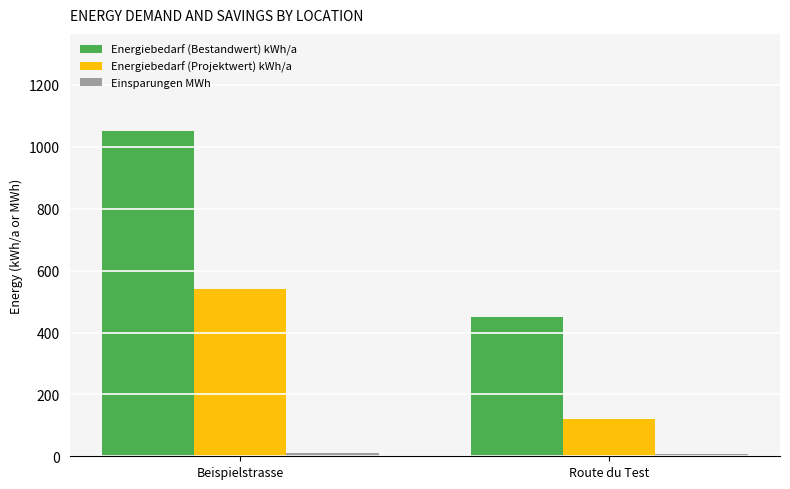

What is the sum of all Energiebedarf (Bestandwert) kWh/a values?

1500